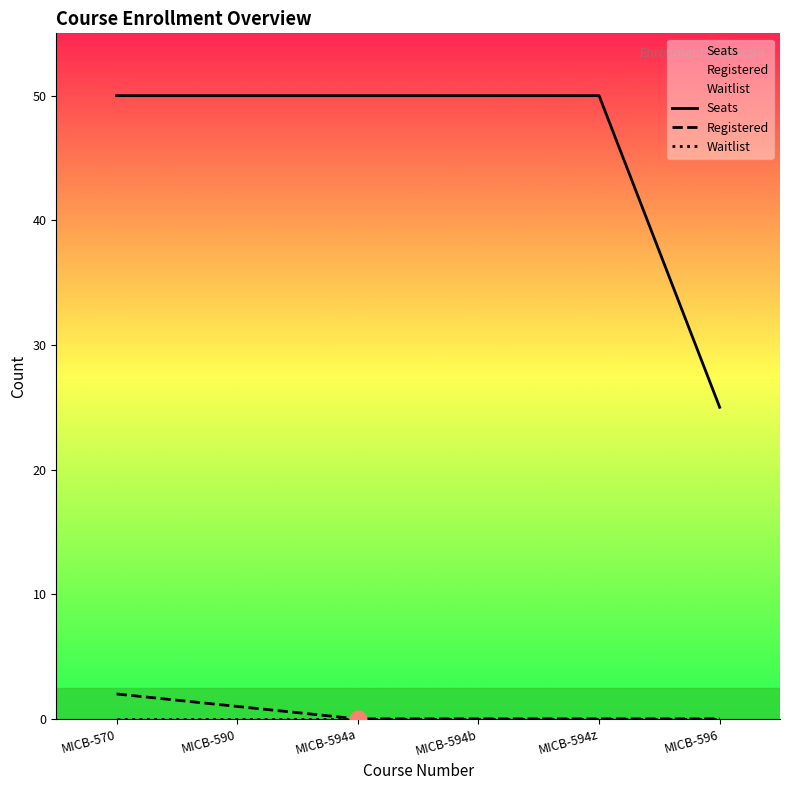

Which series has the widest spread of values?

Seats